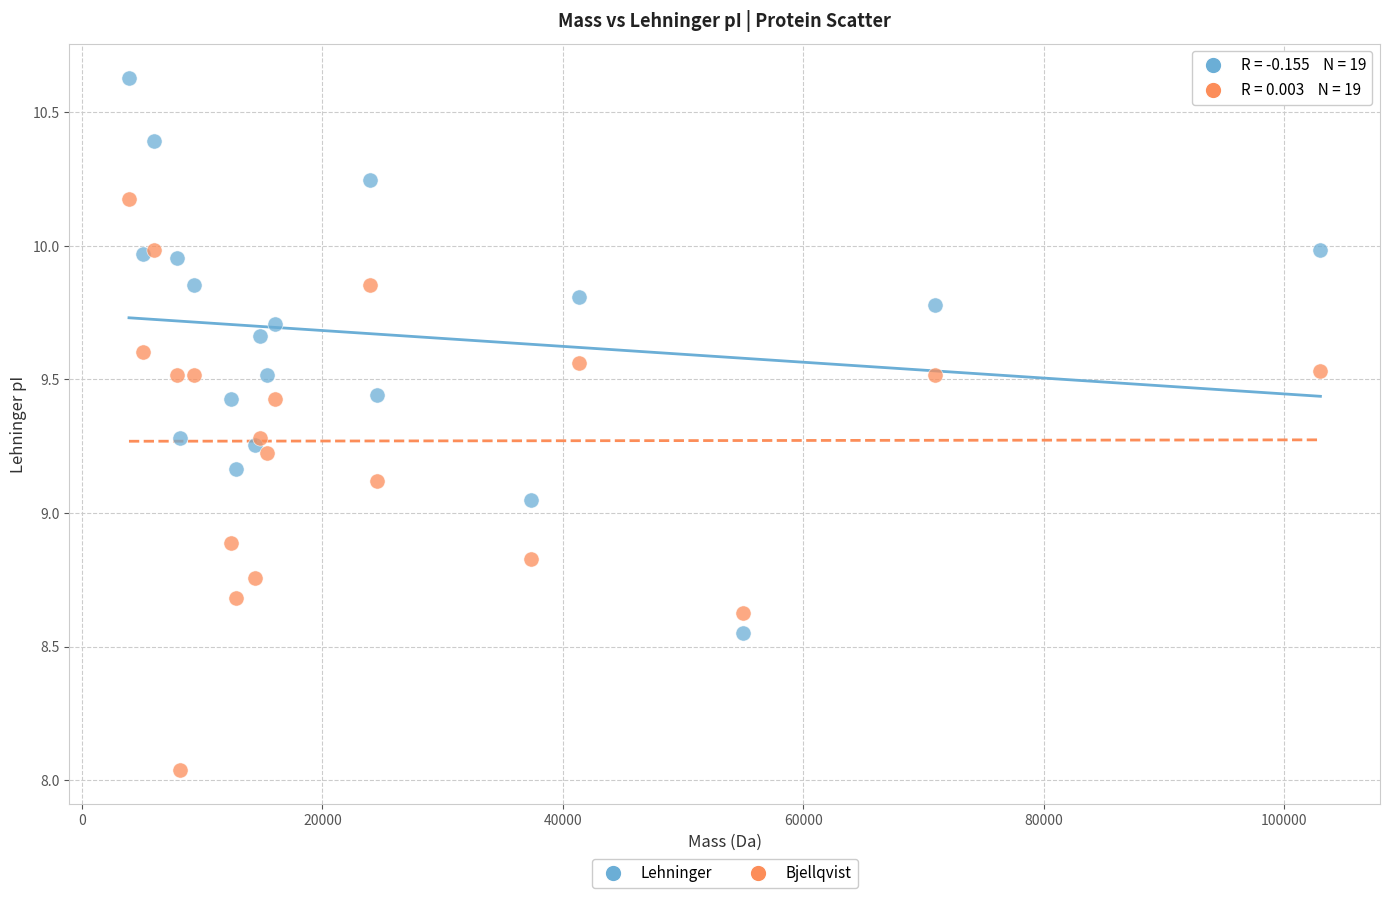

Which series reaches the minimum Y coordinate?

Bjellqvist